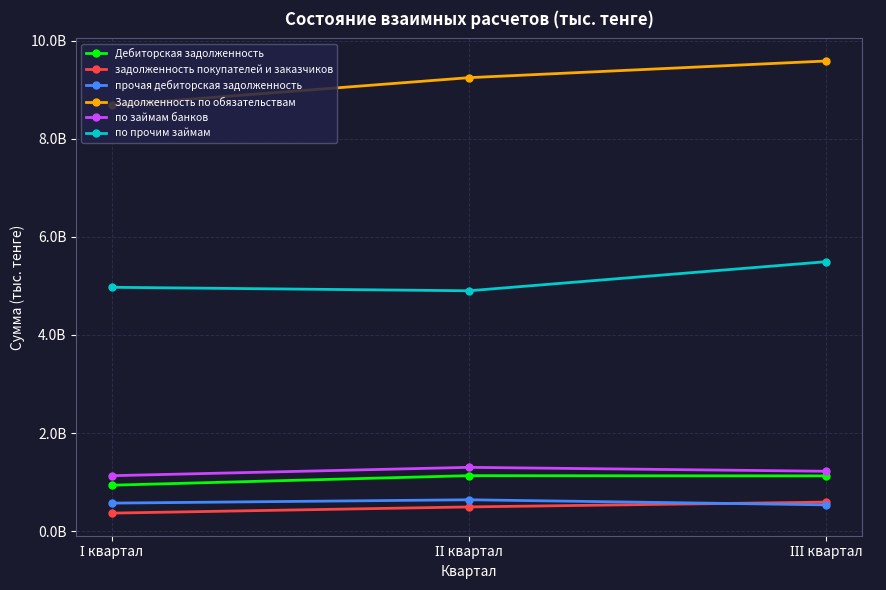

Reading left to right, list all the values displayed in this chart.

Дебиторская задолженность: І квартал=935361221	ІІ квартал=1130051057	ІІІ квартал=1124795373
задолженность покупателей и заказчиков: І квартал=365731350	ІІ квартал=492069312	ІІІ квартал=590349795
прочая дебиторская задолженность: І квартал=569629871	ІІ квартал=637981745	ІІІ квартал=534445578
Задолженность по обязательствам: І квартал=8687590088	ІІ квартал=9249506246	ІІІ квартал=9589391826
по займам банков: І квартал=1129257000	ІІ квартал=1299577451	ІІІ квартал=1220003833
по прочим займам: І квартал=4972980073	ІІ квартал=4901741900	ІІІ квартал=5494773910